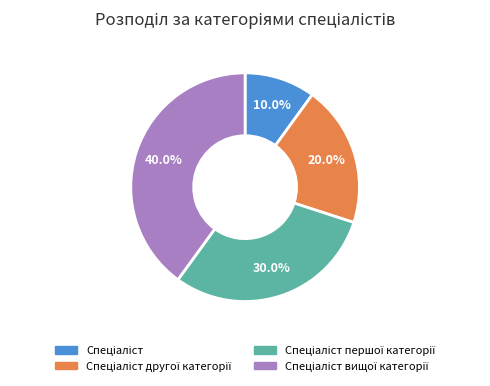

How many segments does this pie chart have?

4